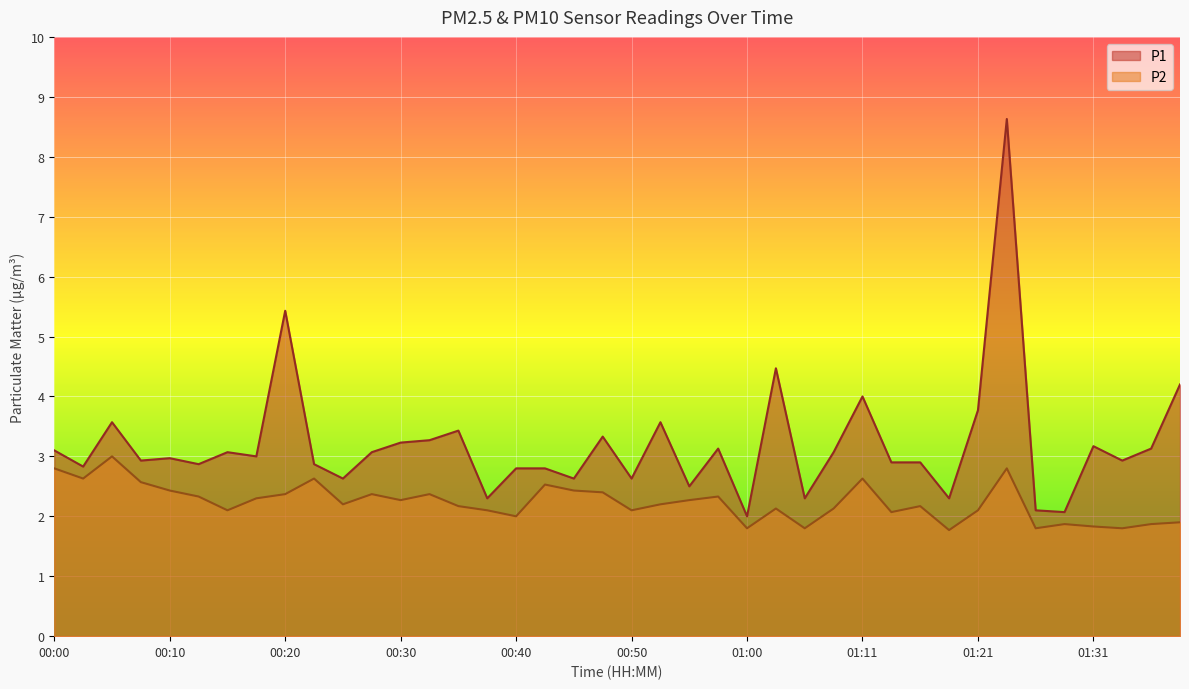

Reading left to right, list all the values displayed in this chart.

P1: 00:00=3.1	00:03=2.8	00:05=3.6	00:08=2.9	00:10=3.0	00:13=2.9	00:15=3.1	00:18=3.0	00:20=5.4	00:23=2.9	00:25=2.6	00:28=3.1	00:30=3.2	00:33=3.3	00:35=3.4	00:38=2.3	00:40=2.8	00:43=2.8	00:45=2.6	00:48=3.3	00:50=2.6	00:53=3.6	00:55=2.5	00:58=3.1	01:00=2.0	01:03=4.5	01:06=2.3	01:08=3.1	01:11=4.0	01:13=2.9	01:16=2.9	01:18=2.3	01:21=3.8	01:23=8.6	01:26=2.1	01:29=2.1	01:31=3.2	01:34=2.9	01:36=3.1	01:39=4.2
P2: 00:00=2.8	00:03=2.6	00:05=3.0	00:08=2.6	00:10=2.4	00:13=2.3	00:15=2.1	00:18=2.3	00:20=2.4	00:23=2.6	00:25=2.2	00:28=2.4	00:30=2.3	00:33=2.4	00:35=2.2	00:38=2.1	00:40=2.0	00:43=2.5	00:45=2.4	00:48=2.4	00:50=2.1	00:53=2.2	00:55=2.3	00:58=2.3	01:00=1.8	01:03=2.1	01:06=1.8	01:08=2.1	01:11=2.6	01:13=2.1	01:16=2.2	01:18=1.8	01:21=2.1	01:23=2.8	01:26=1.8	01:29=1.9	01:31=1.8	01:34=1.8	01:36=1.9	01:39=1.9